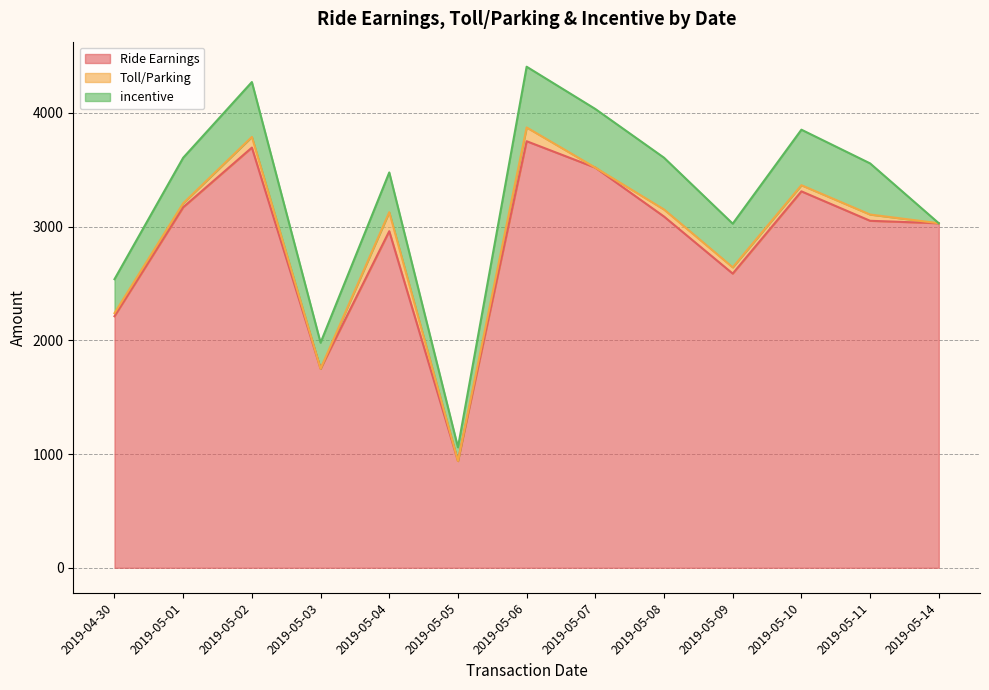

Between 2019-05-07 and 2019-05-14, which series saw the biggest shift?

incentive